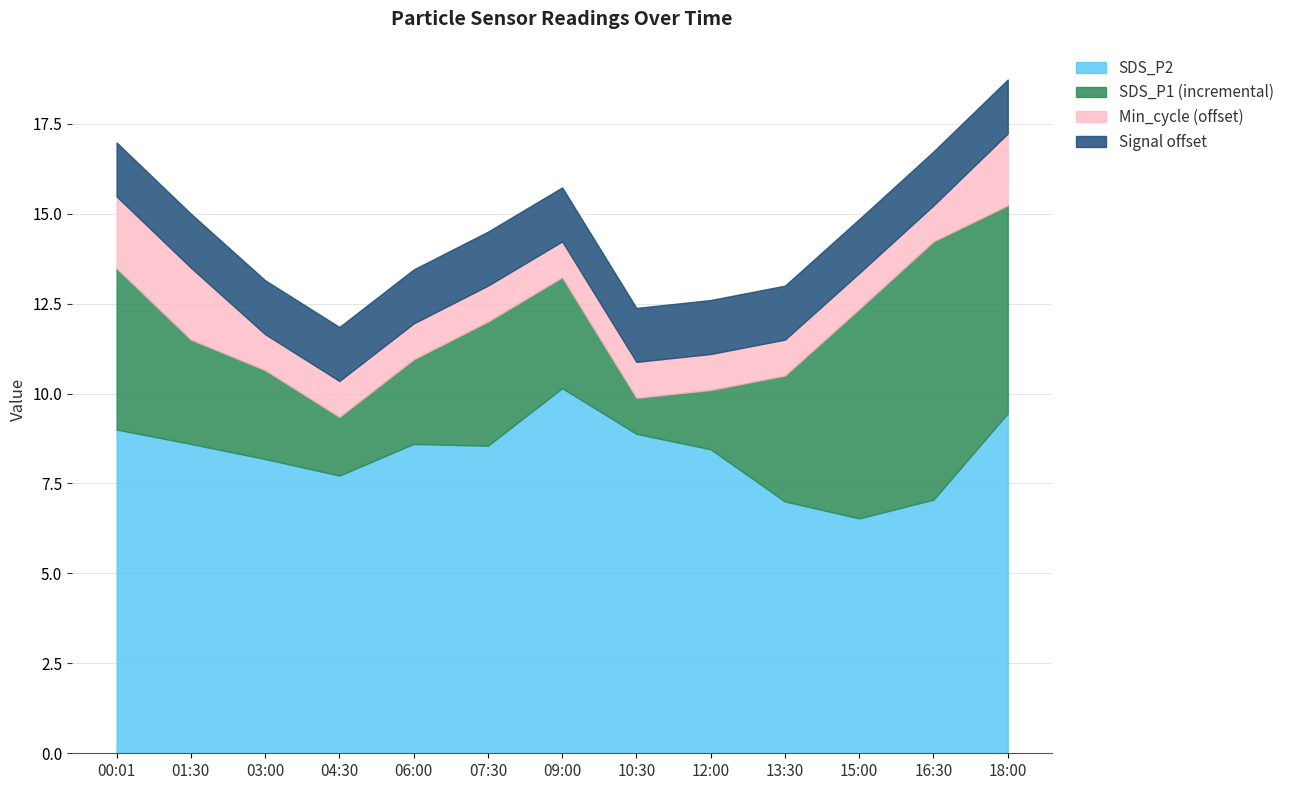

True or false: SDS_P1 has a value of 15.2 at 18:00.

True